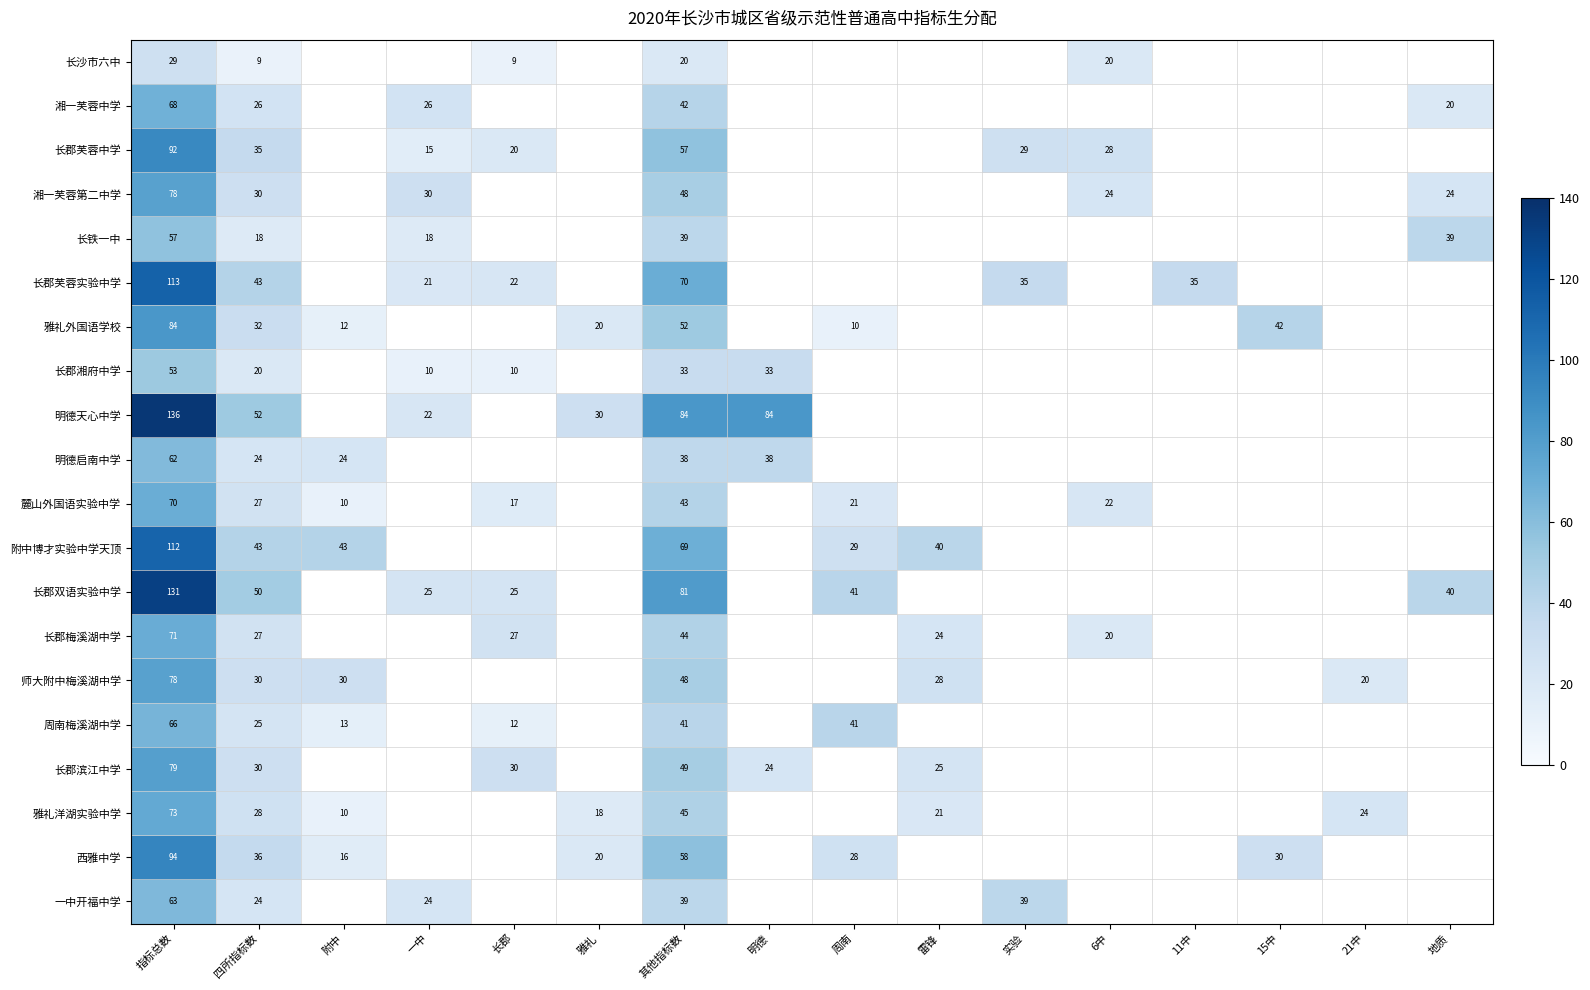

True or false: 长郡双语实验中学 has a value of 40 at 地质.

True